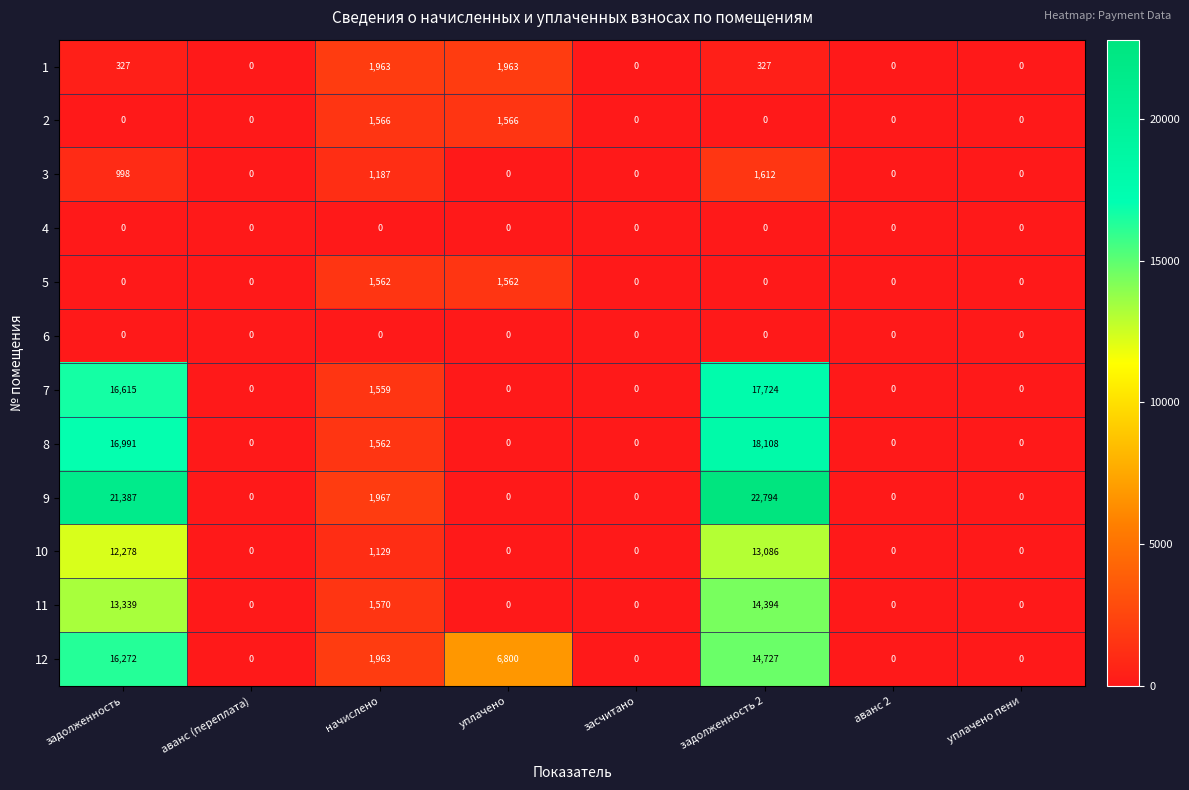

What is the total value across all series at уплачено?

11891